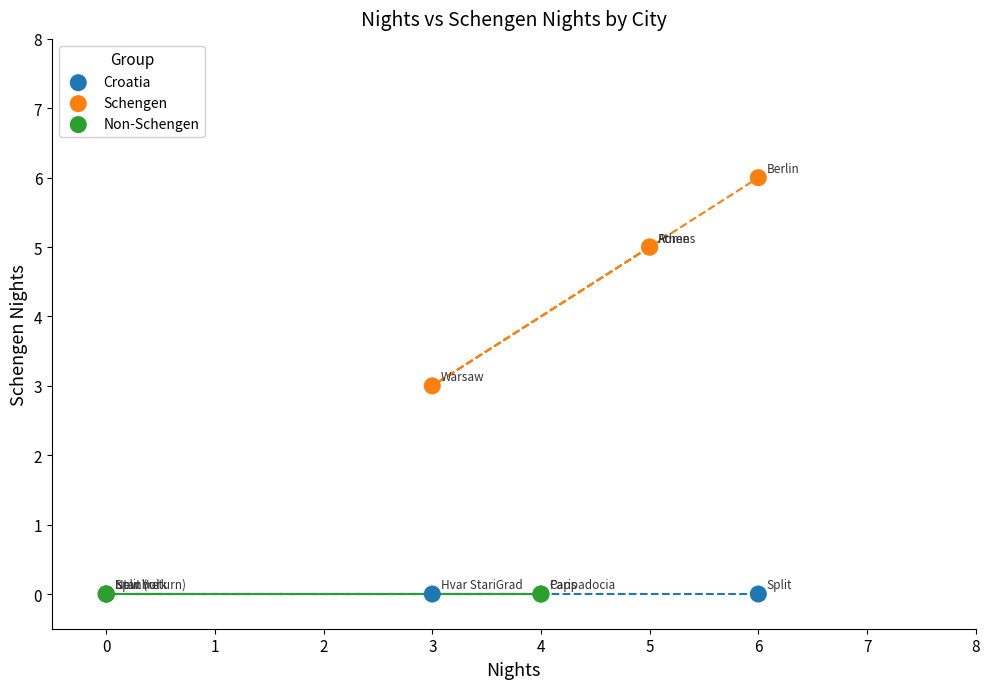

What are all the series names shown in the legend?

Croatia, Schengen, Non-Schengen